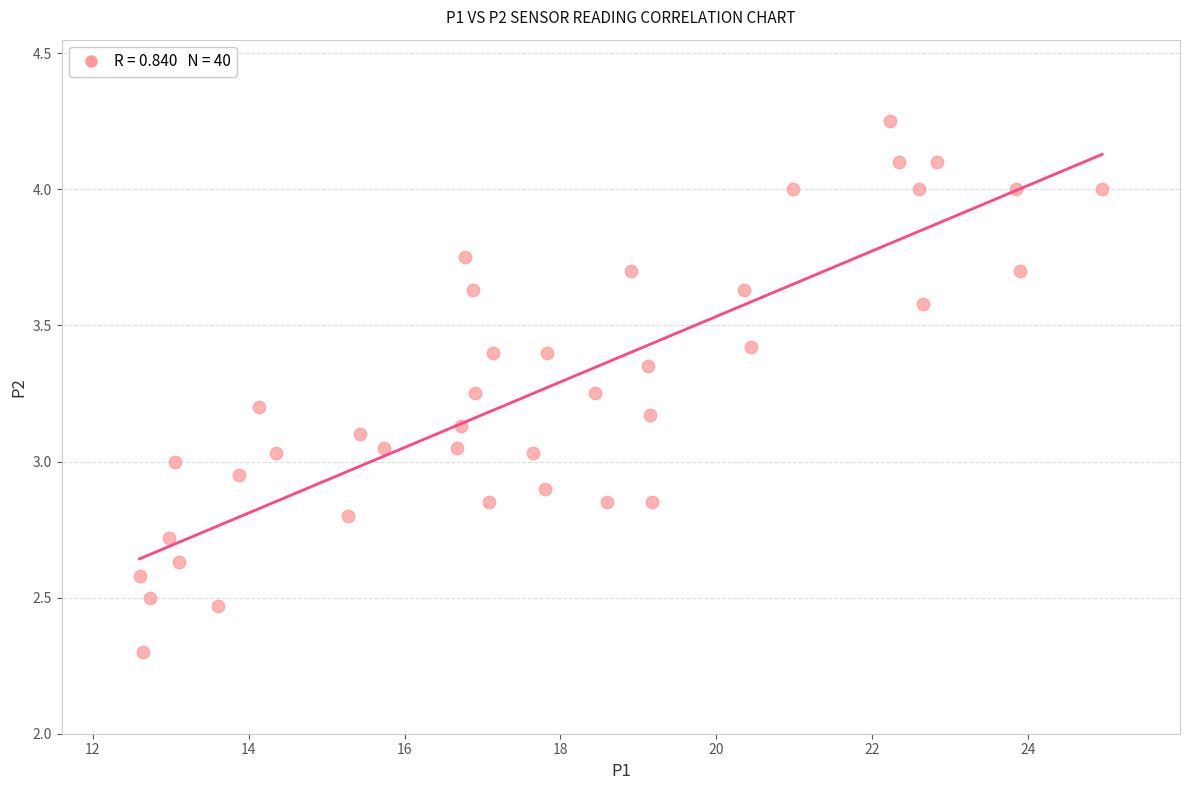

What is the range of X values (max minus min)?

12.3